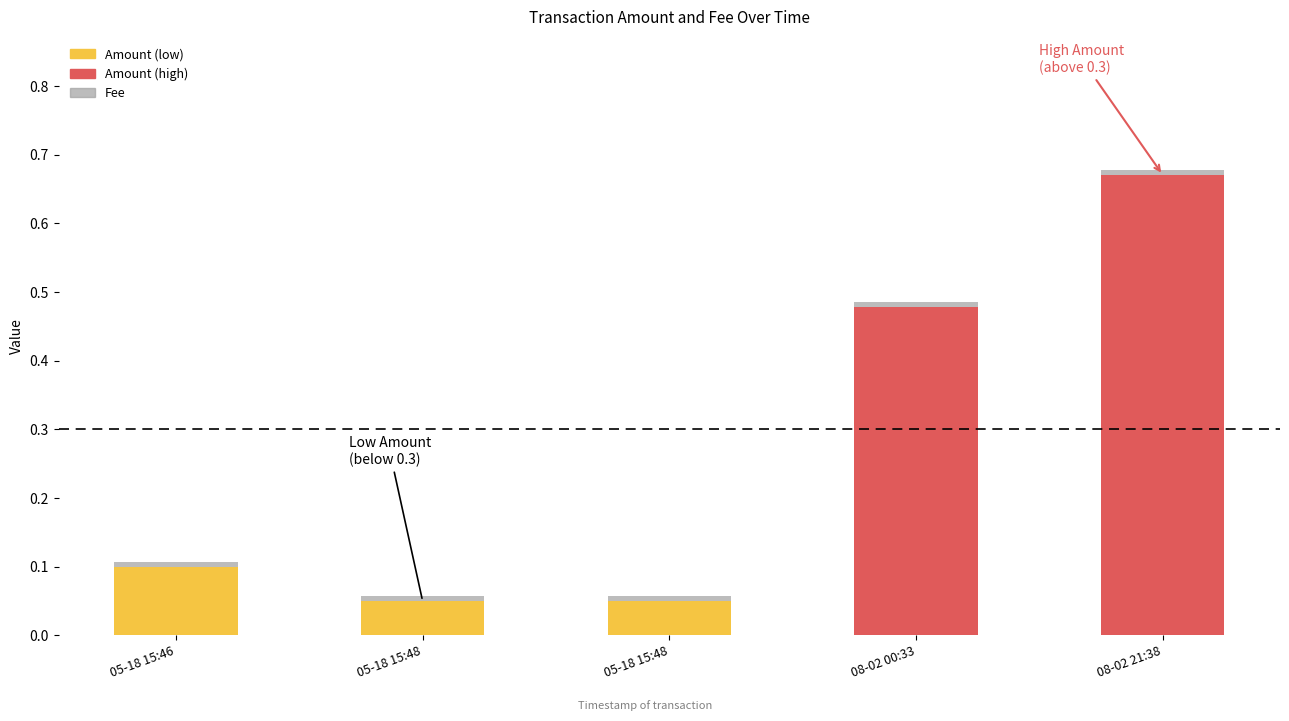

What is the difference between the Amount values at 2019-08-02 00:33:06 and 2019-05-18 15:46:05?

0.4